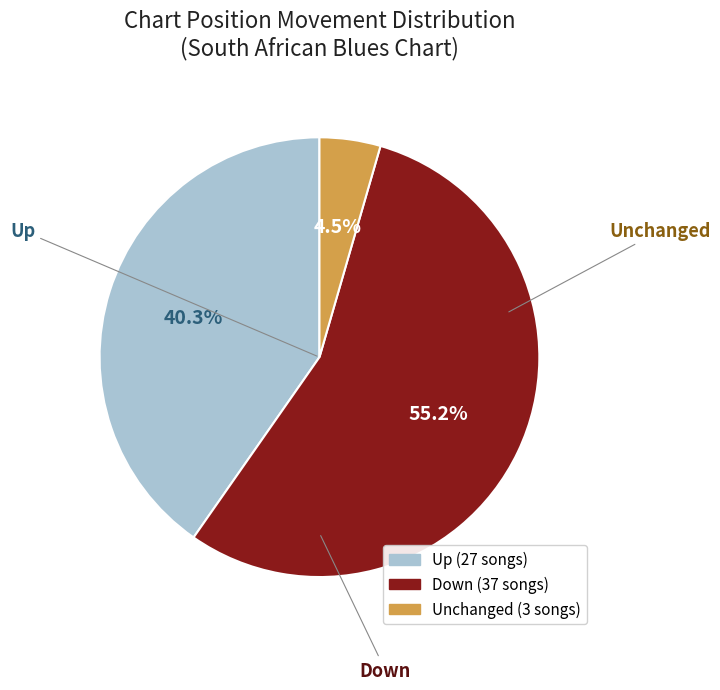

Is there a majority slice in this chart?

Yes